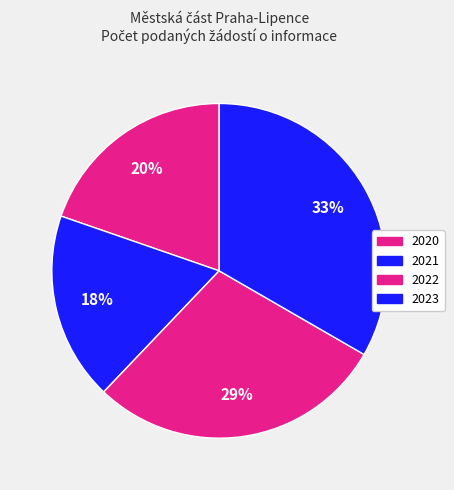

Does 2021 represent more than half of the total?

No